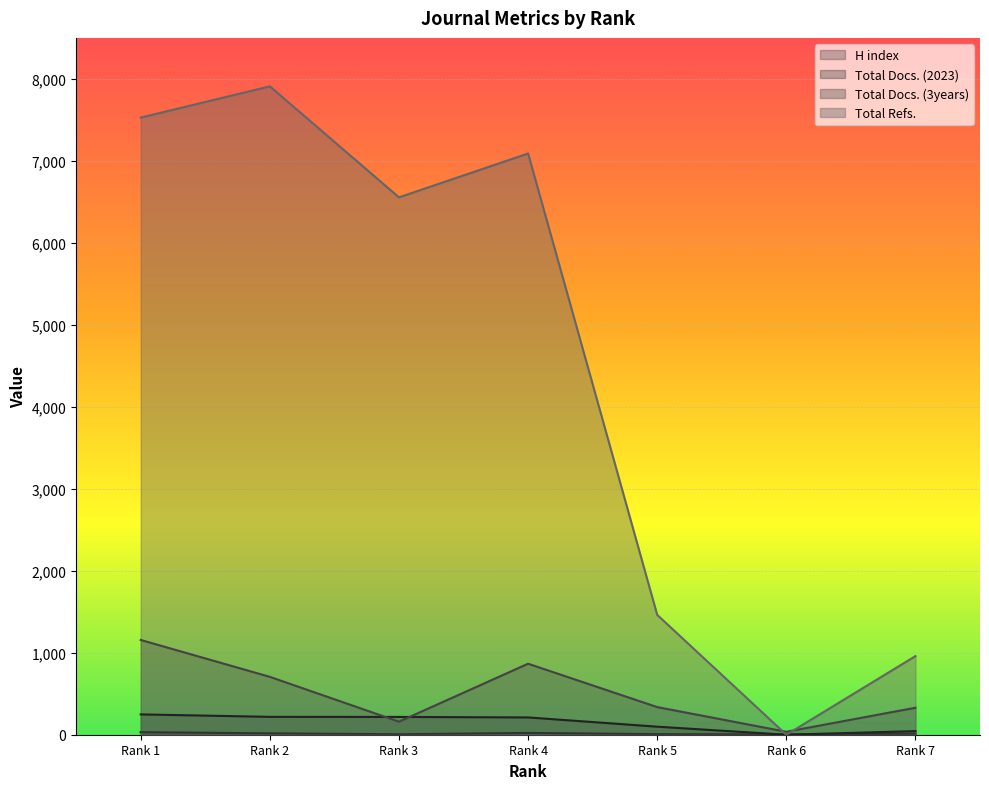

What is the value of the H index point at the 2nd from the left?

17